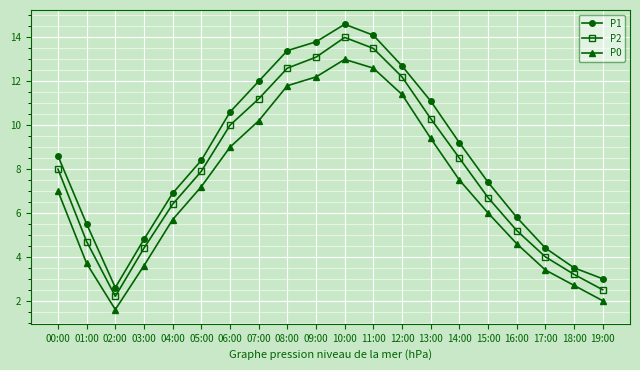

What is the label of the 9th point from the right?

11:00